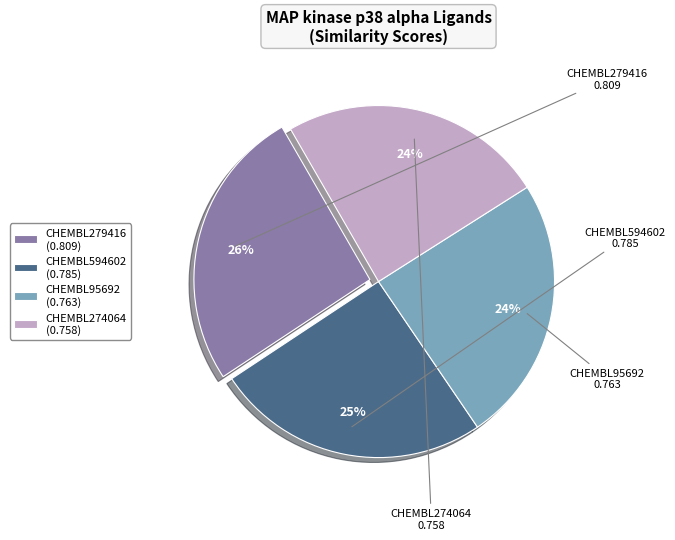

Is the sum of CHEMBL594602 and CHEMBL95692 greater than half?

No